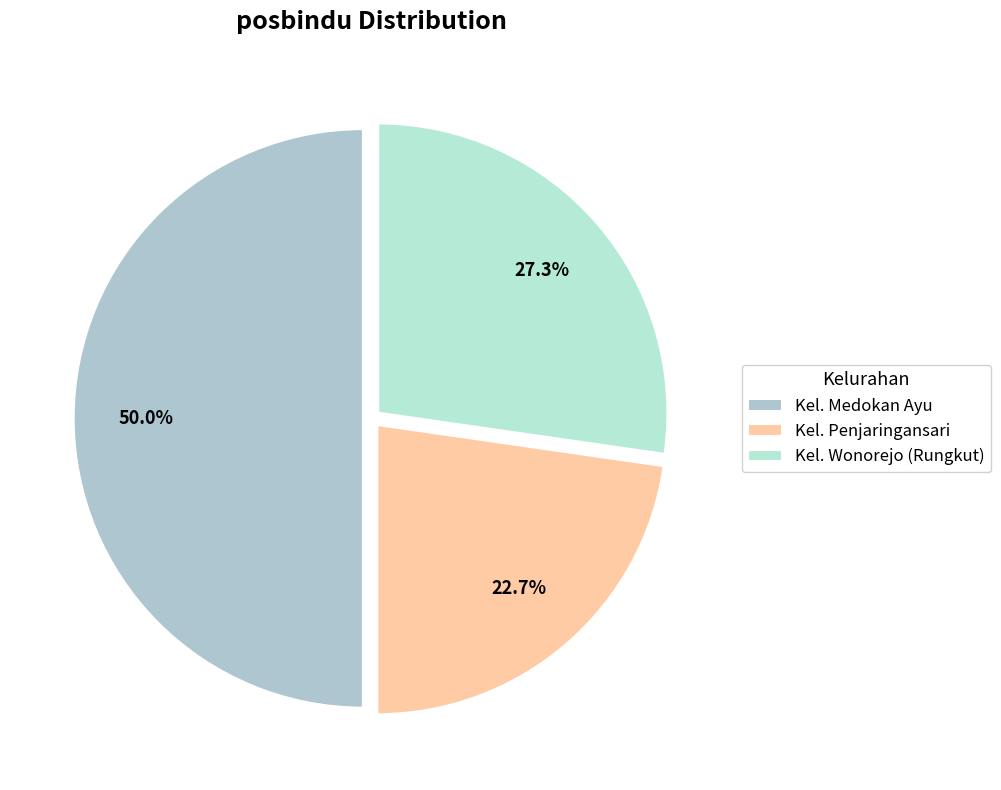

Does any single category account for the majority?

No